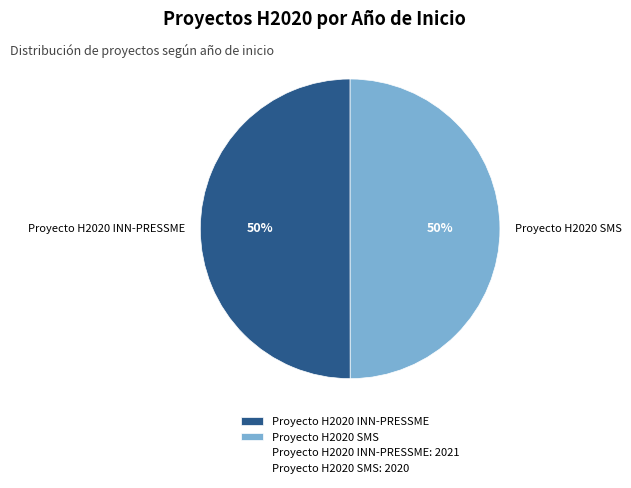

Combined, do Proyecto H2020 SMS and Proyecto H2020 INN-PRESSME account for over 50%?

Yes